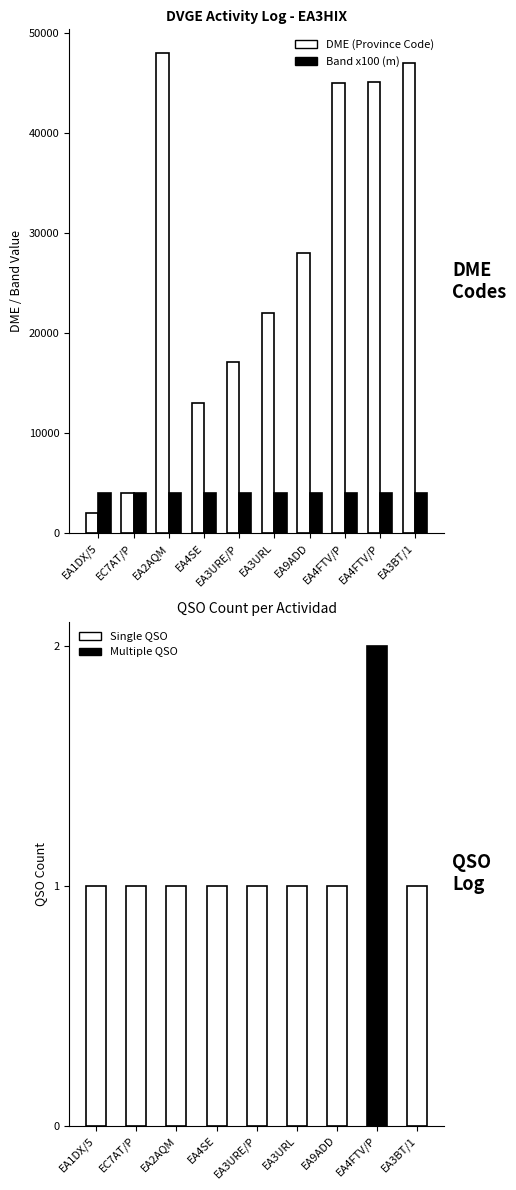

Reading left to right, extract all data points from this chart.

EA1DX/5=2025	EC7AT/P=4032	EA2AQM=48009	EA4SE=13027	EA3URE/P=17140	EA3URL=22018	EA9ADD=28046	EA4FTV/P=45088	EA4FTV/P=45118	EA3BT/1=47071